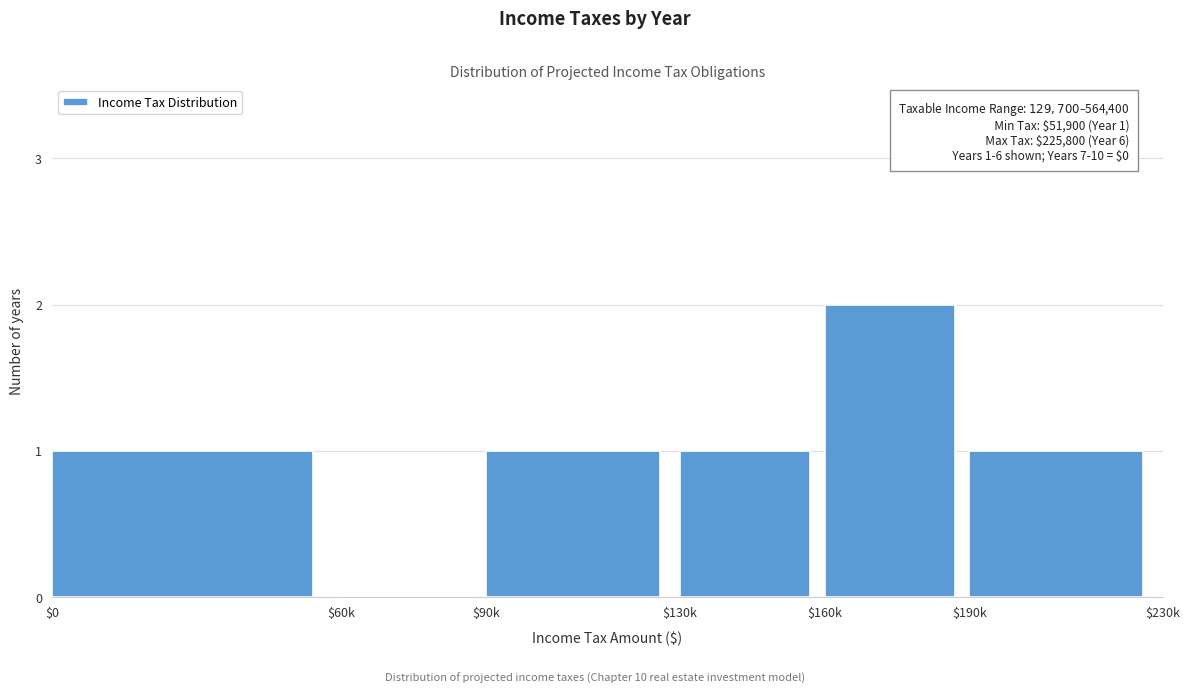

The value at $0 is 1. True or false?

True